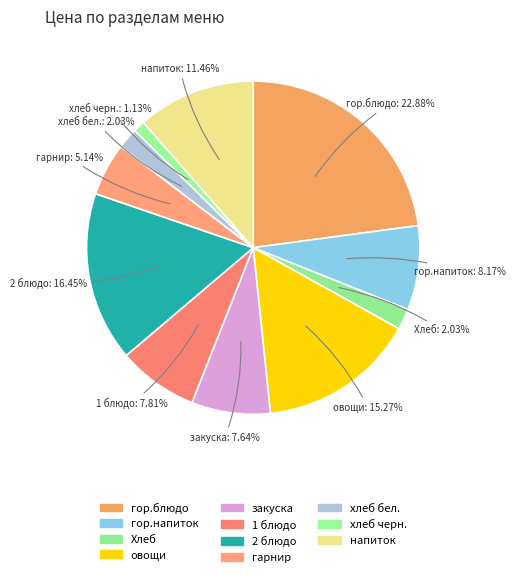

The 1 блюдо slice represents 1% of the pie. True or false?

False